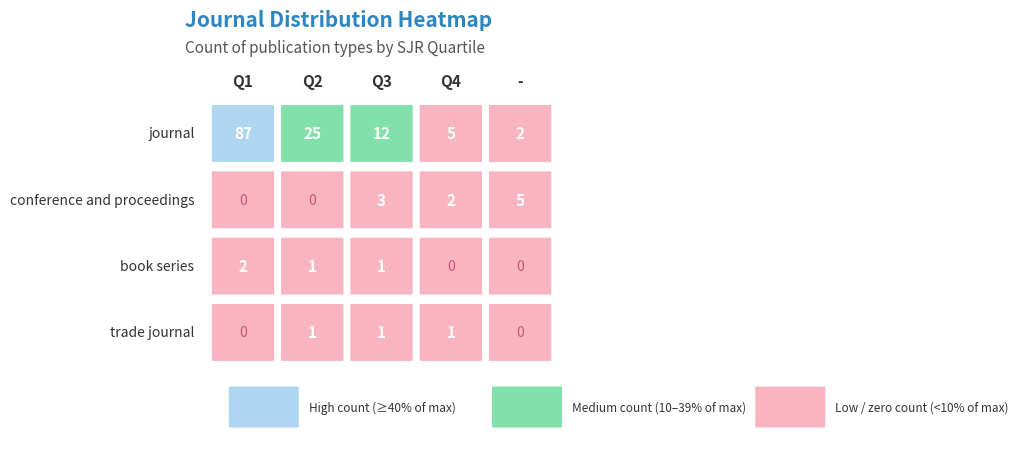

True or false: trade journal has a value of 1 at Q2.

True